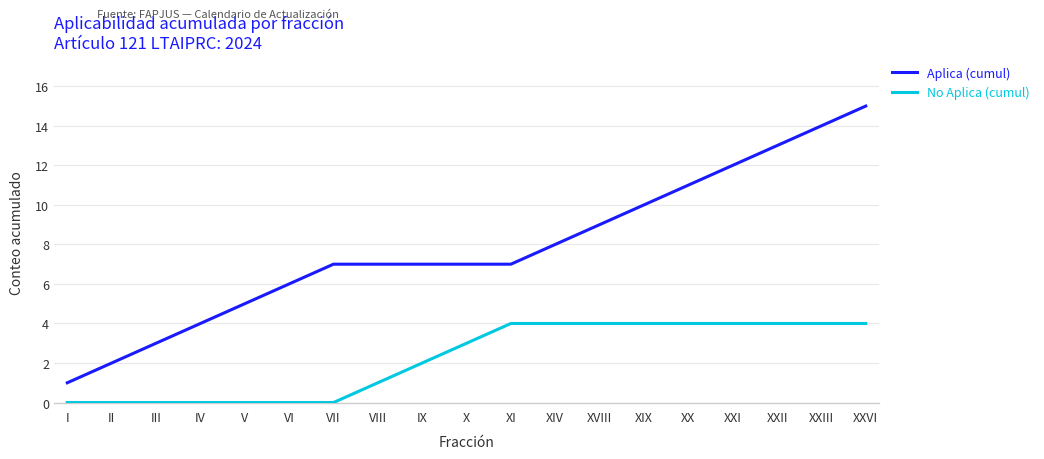

The value of No Aplica (cumul) at V is 0. True or false?

True